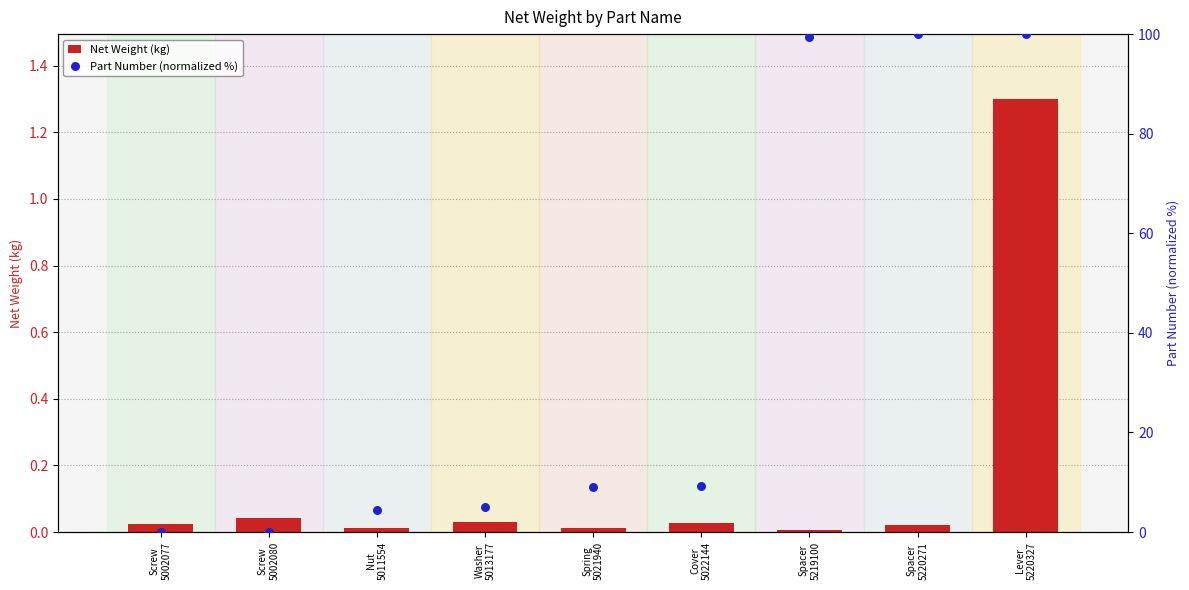

Is the value of Net Weight (kg) at Washer
5013177 greater than the value of Part Number (normalized %) at Spacer
5219100?

No